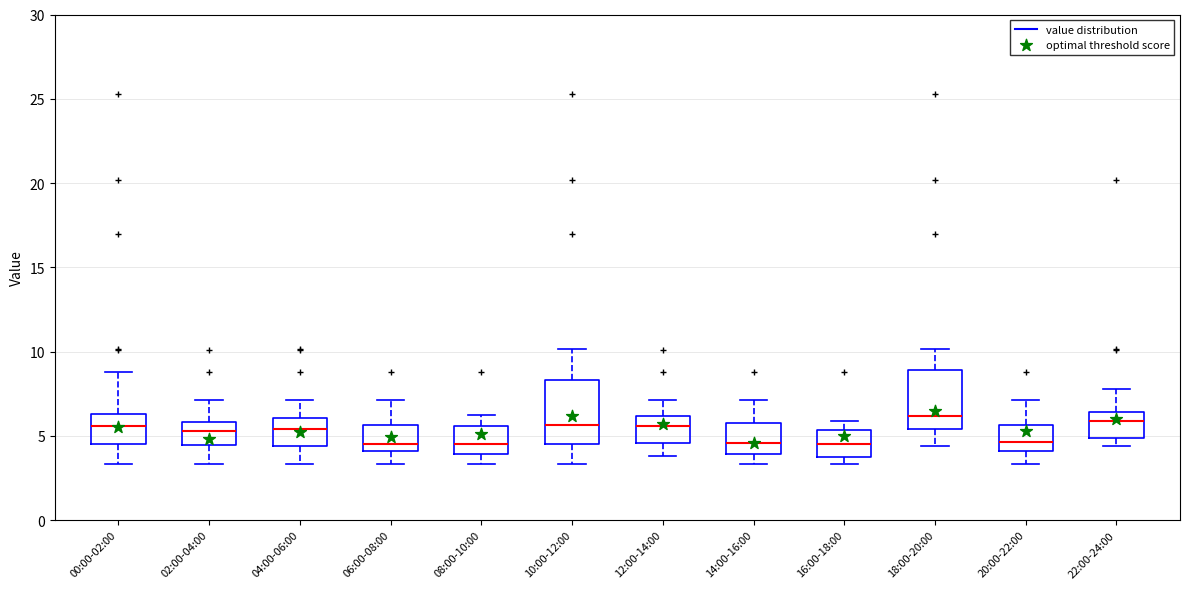

Reading left to right, transcribe this box plot: for each box, give where its median line is, the range the box spans, and where its two whiskers end, as read against the y-axis. The values are not printed on the chart, so give them approximately, as read against the axis.

00:00-02:00: median 5.5, box 4.5 to 6.5, whiskers 3.5 to 9.0
02:00-04:00: median 5.5, box 4.5 to 6.0, whiskers 3.5 to 7.0
04:00-06:00: median 5.5, box 4.5 to 6.0, whiskers 3.5 to 7.0
06:00-08:00: median 4.5, box 4.0 to 5.5, whiskers 3.5 to 7.0
08:00-10:00: median 4.5, box 4.0 to 5.5, whiskers 3.5 to 6.5
10:00-12:00: median 5.5, box 4.5 to 8.5, whiskers 3.5 to 10.0
12:00-14:00: median 5.5, box 4.5 to 6.0, whiskers 4.0 to 7.0
14:00-16:00: median 4.5, box 4.0 to 5.5, whiskers 3.5 to 7.0
16:00-18:00: median 4.5, box 4.0 to 5.5, whiskers 3.5 to 6.0
18:00-20:00: median 6.0, box 5.5 to 9.0, whiskers 4.5 to 10.0
20:00-22:00: median 4.5, box 4.0 to 5.5, whiskers 3.5 to 7.0
22:00-24:00: median 6.0, box 5.0 to 6.5, whiskers 4.5 to 8.0